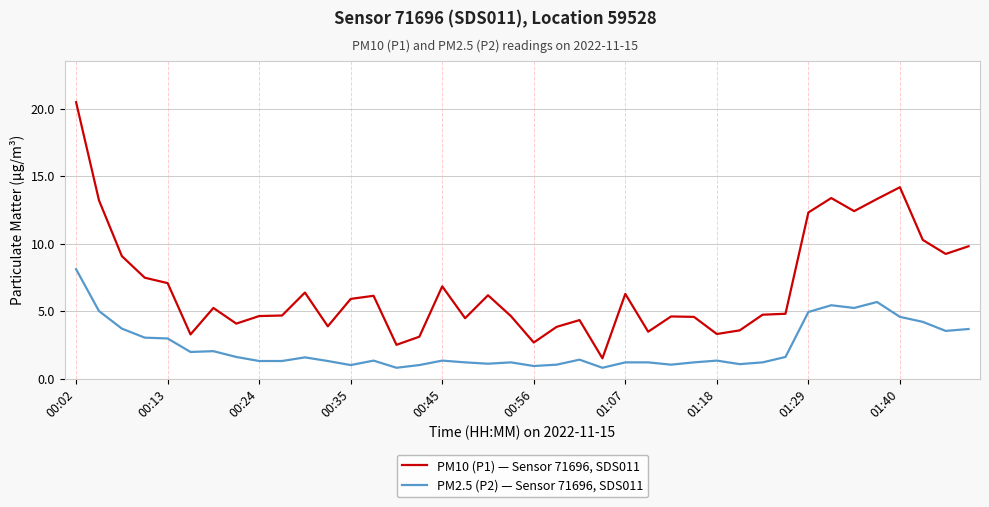

List the series in order of their overall mean, lowest first.

PM2.5 (P2) — Sensor 71696, SDS011, PM10 (P1) — Sensor 71696, SDS011